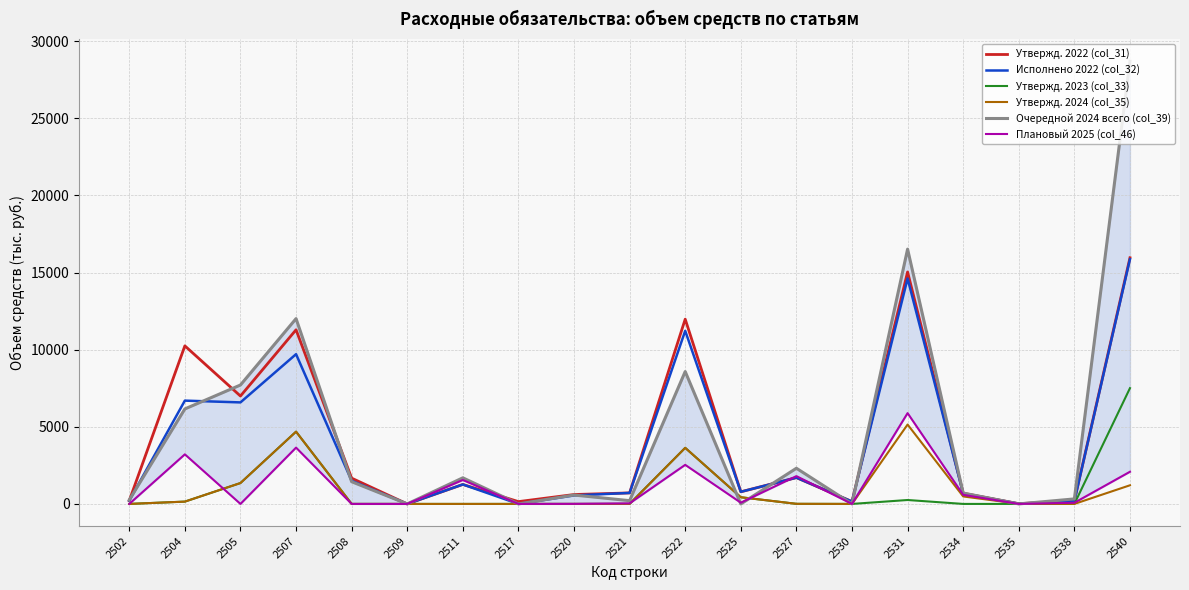

Which series has the largest total across all categories?

Очередной 2024 всего (col_39)